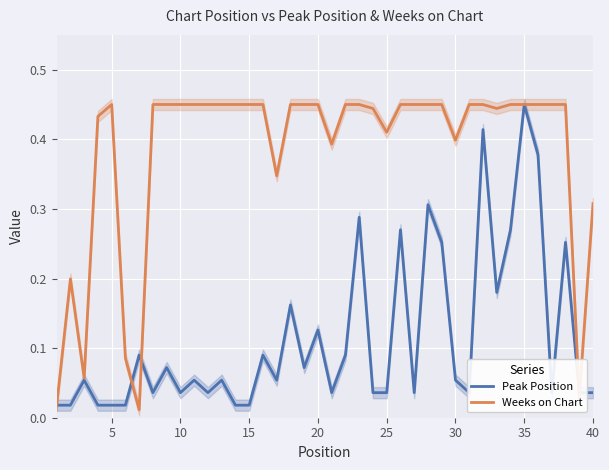

Is it true that Weeks on Chart equals 0.2 at 35?

False